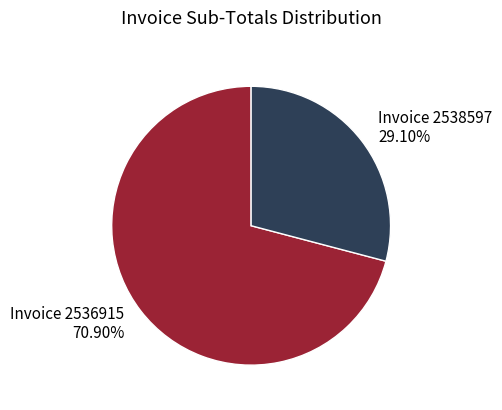

To the nearest percent, what is the difference between the largest and smallest slice percentages?

42%